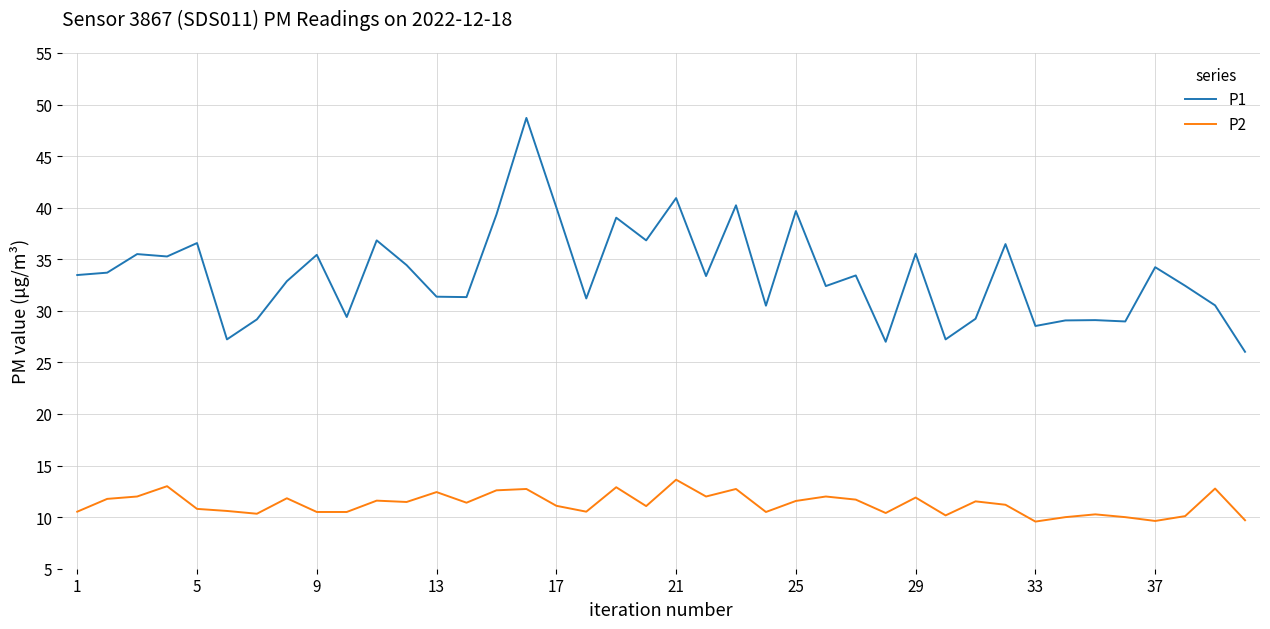

True or false: P2 and P1 cross at least once.

False